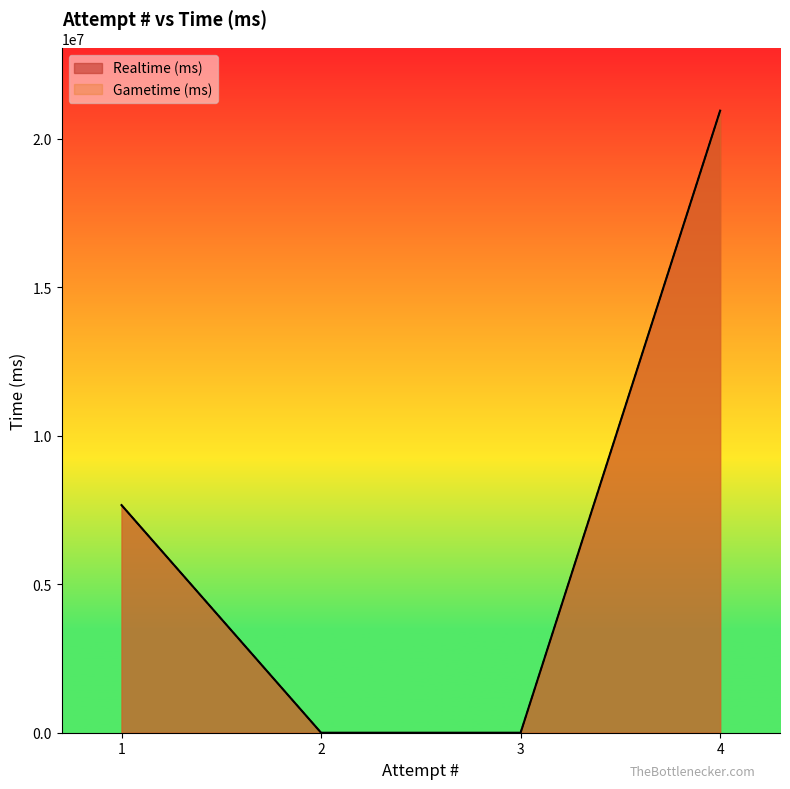

What is the sum of the Gametime (ms) values at 1 and 3?

7665566